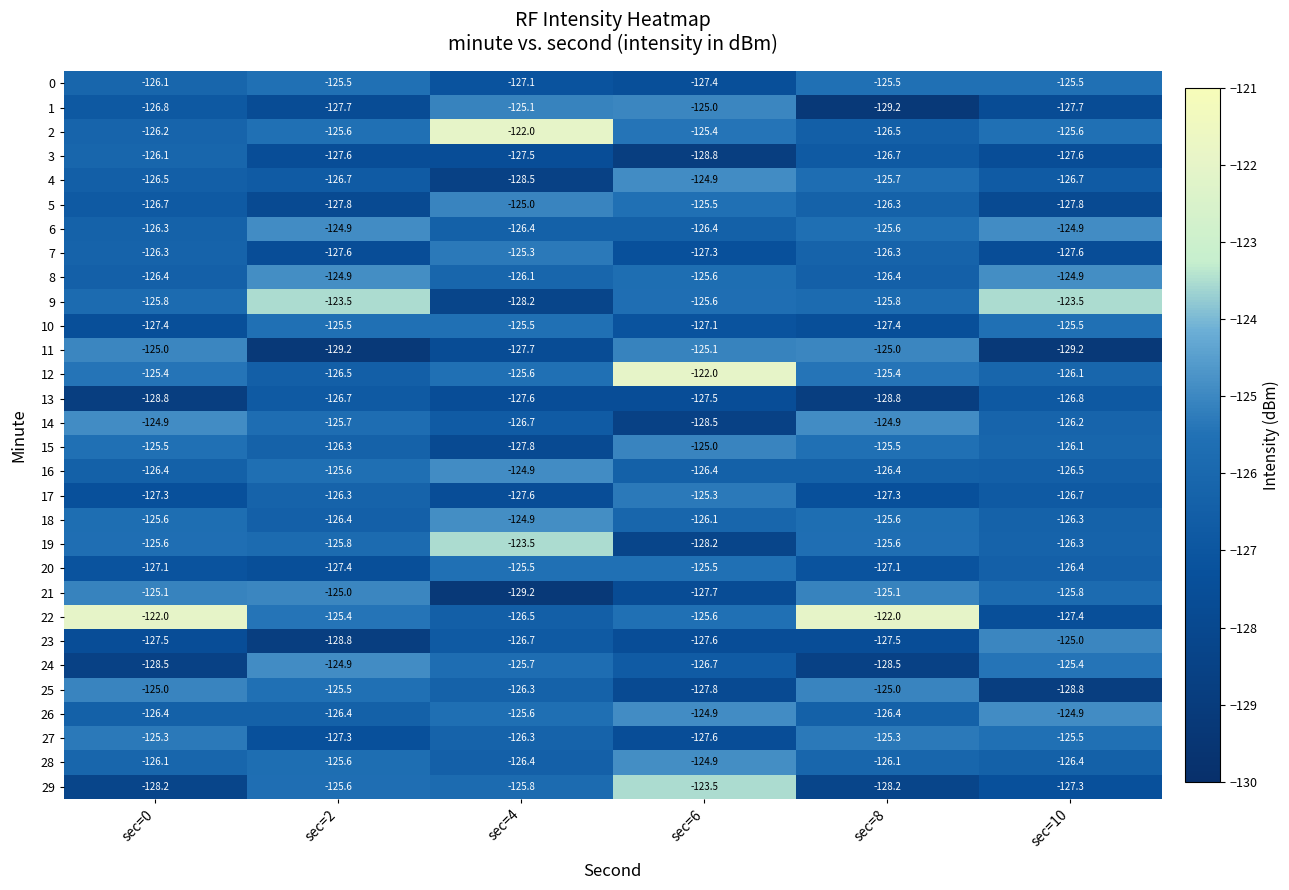

At which label does 19 first exceed -125?

sec=4